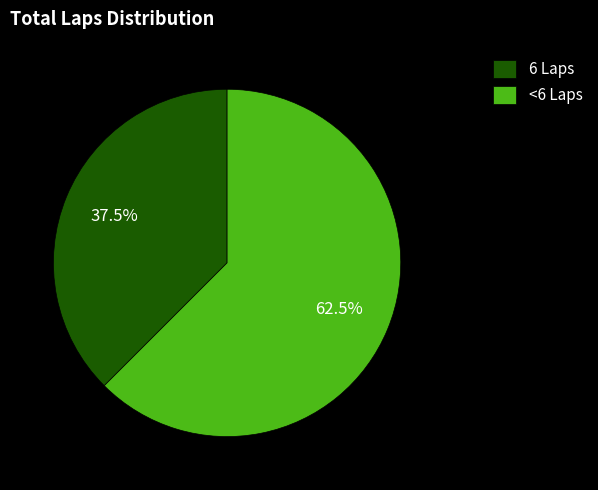

Count the number of slices in the pie.

2